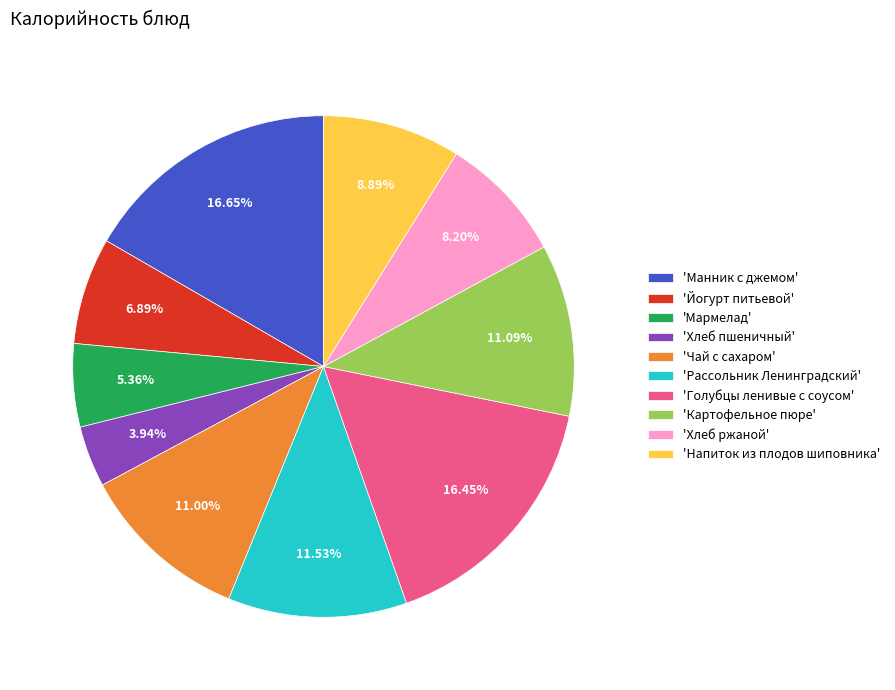

Is the sum of 'Напиток из плодов шиповника' and 'Мармелад' greater than half?

No